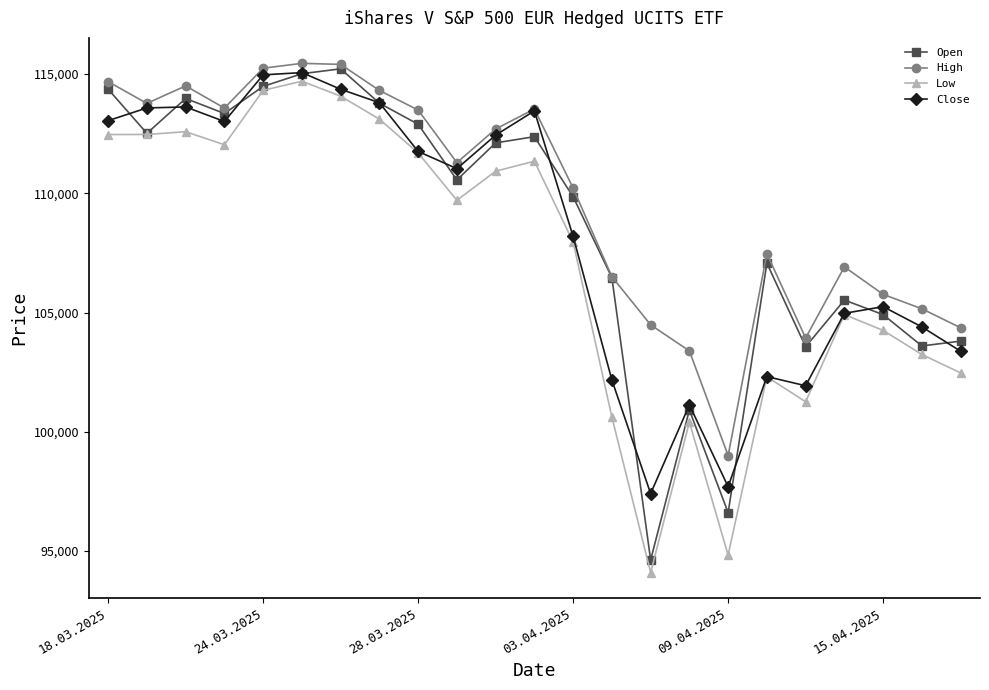

True or false: Close has more than 0 points higher than both neighbors.

True